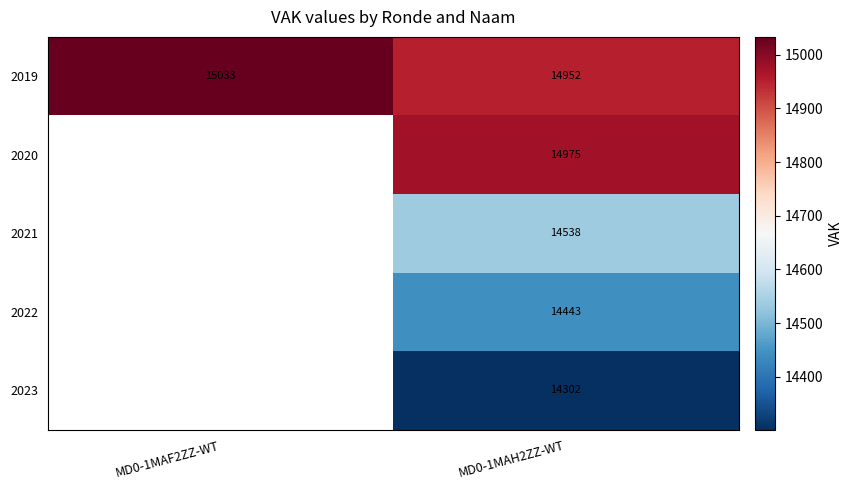

The 2020 series shows 9948.1 at MD0-1MAH2ZZ-WT. True or false?

False